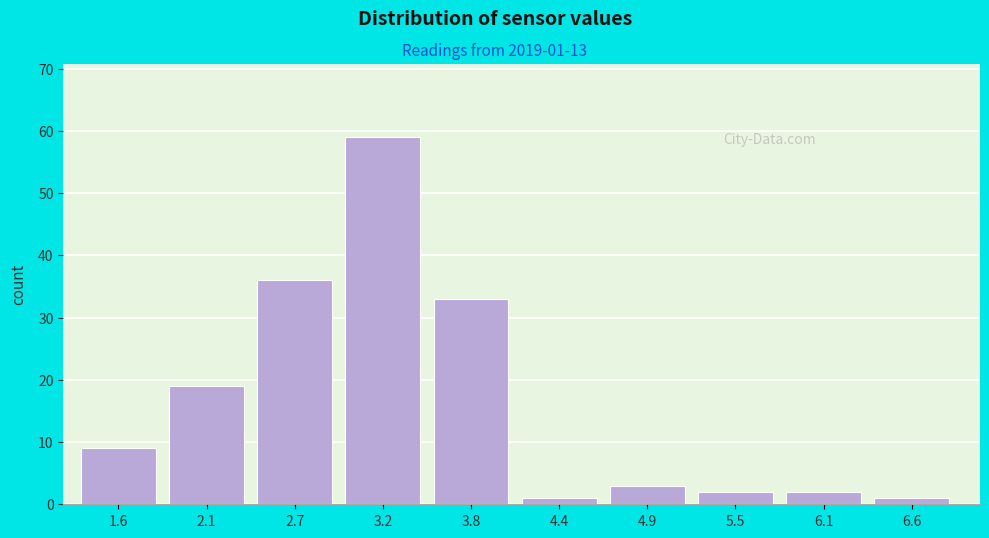

Reading left to right, transcribe all the data shown in this chart.

9	19	36	59	33	1	3	2	2	1